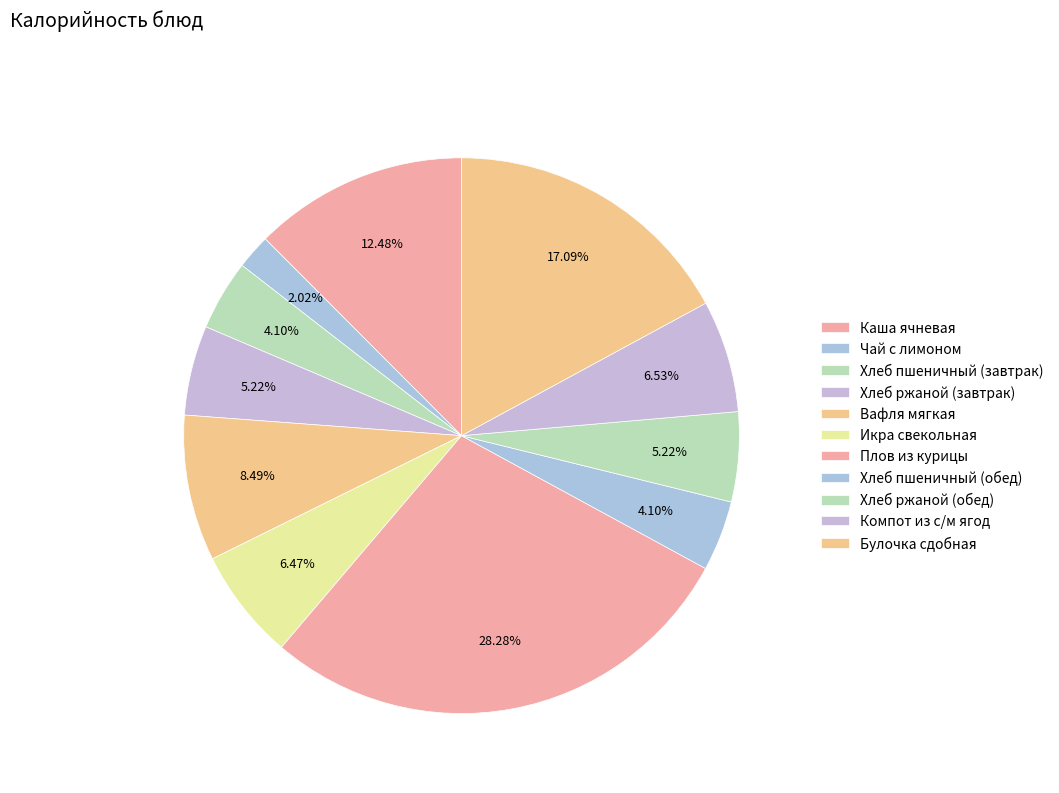

What is the ratio of the value at Хлеб ржаной (завтрак) to the value at Каша ячневая?

0.4